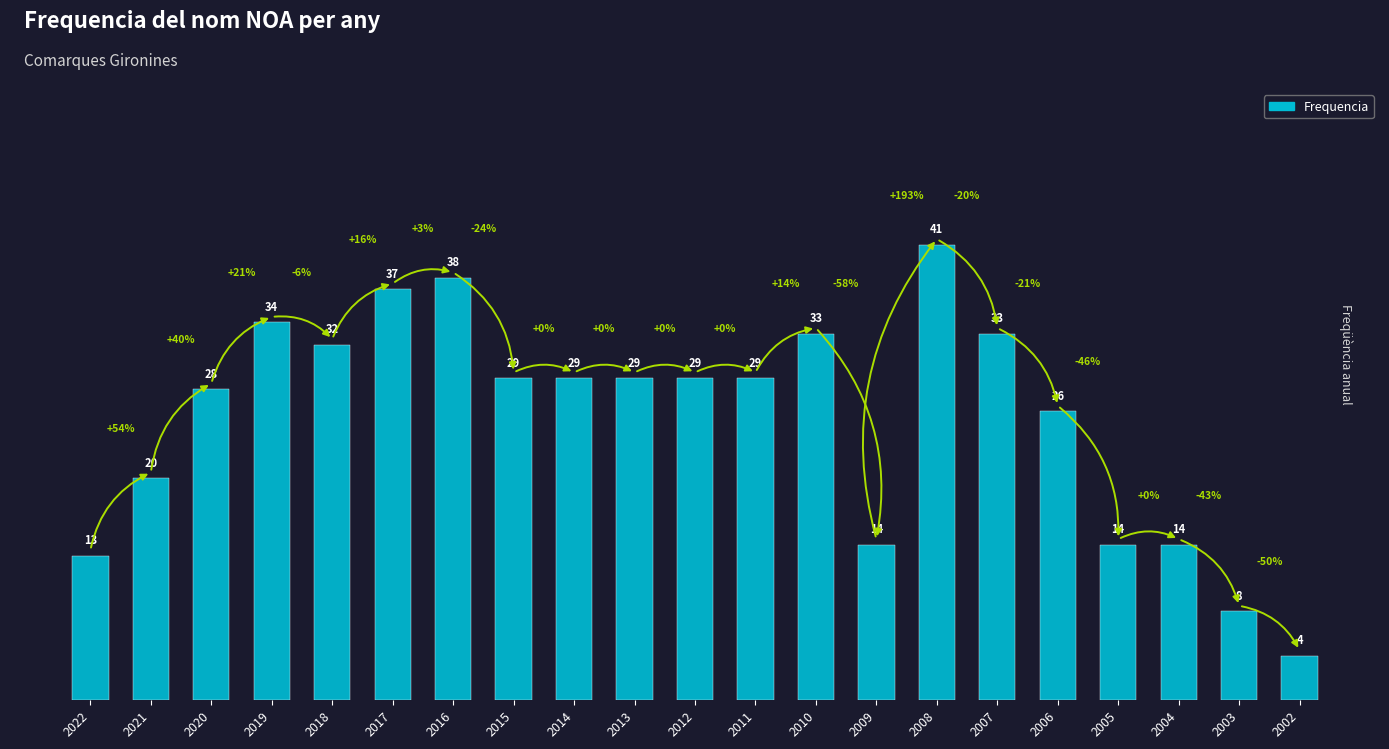

What is the smallest value displayed?

4